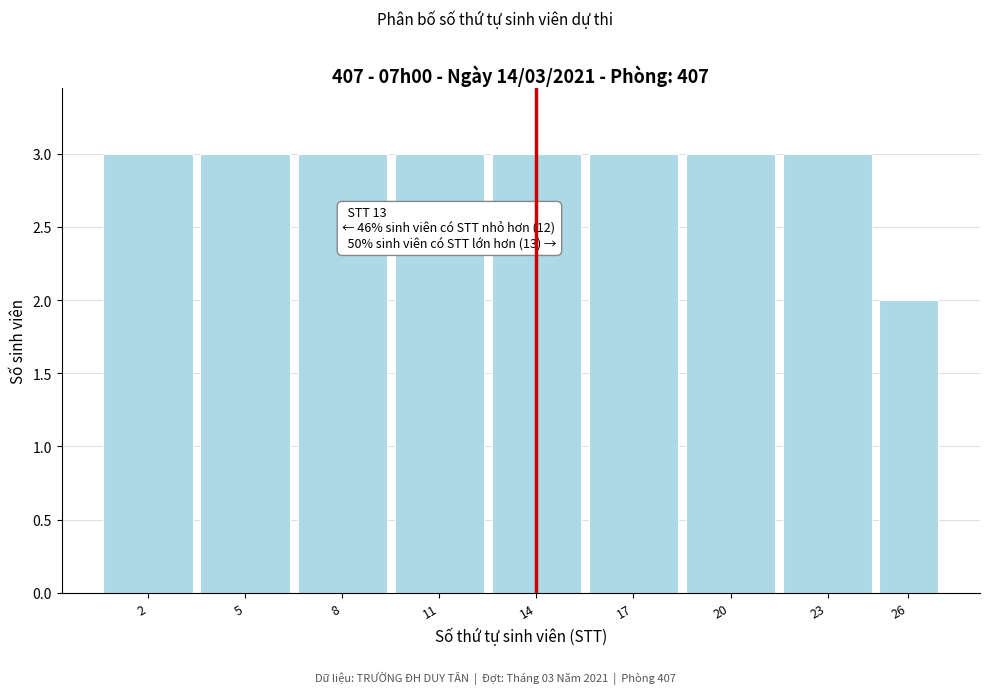

Reading left to right, list all the values displayed in this chart.

2=3	5=3	8=3	11=3	14=3	17=3	20=3	23=3	26=2